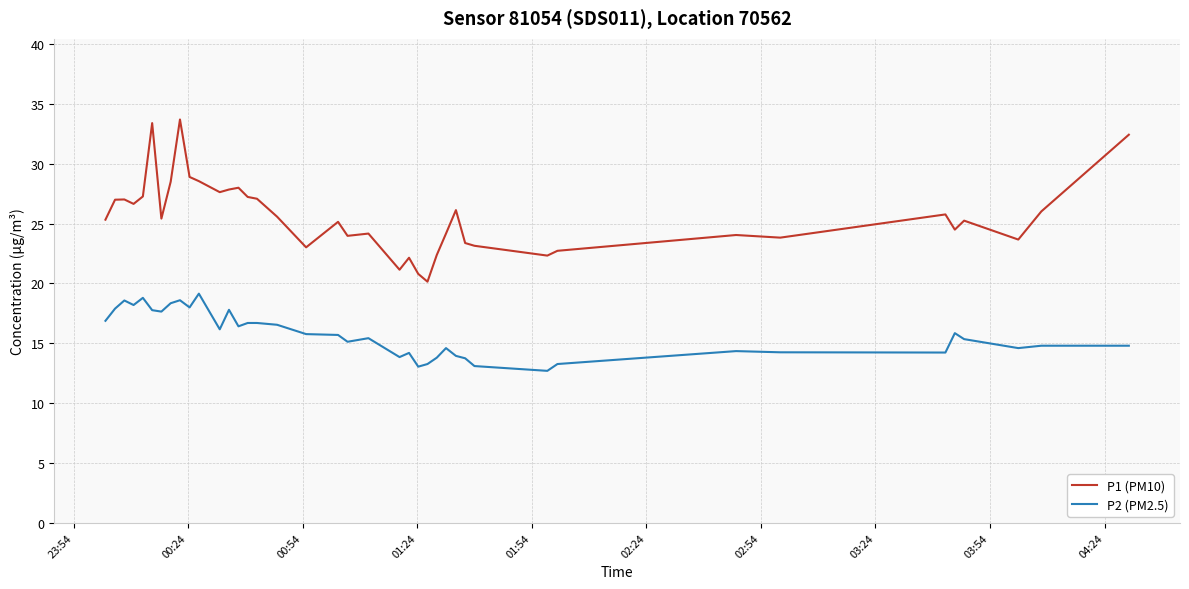

True or false: P2 (PM2.5) and P1 (PM10) cross at least once.

False